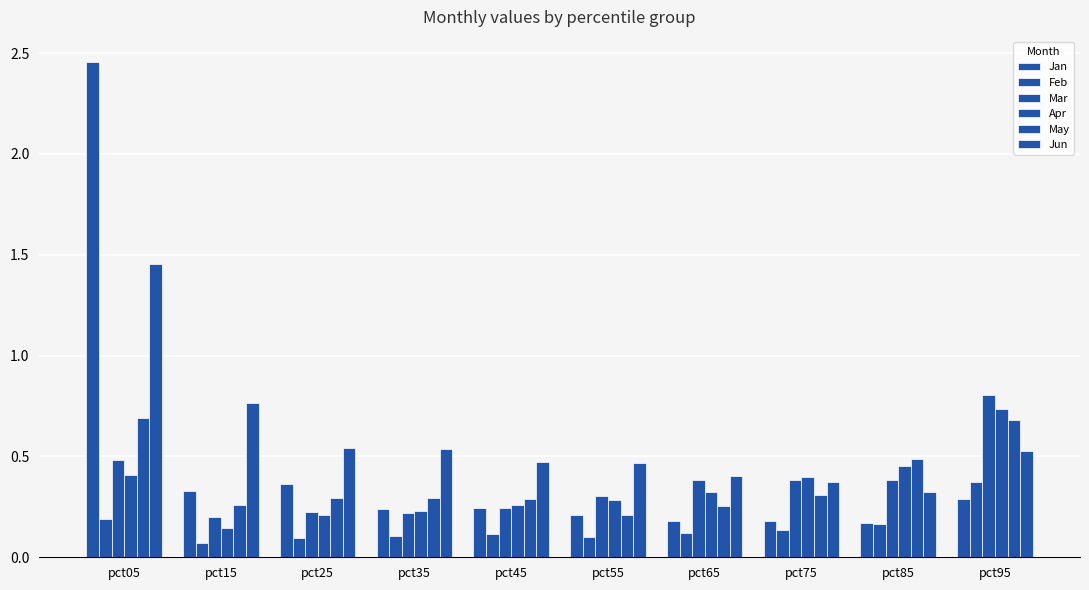

Is it true that Jun equals 0.5 at pct95?

True